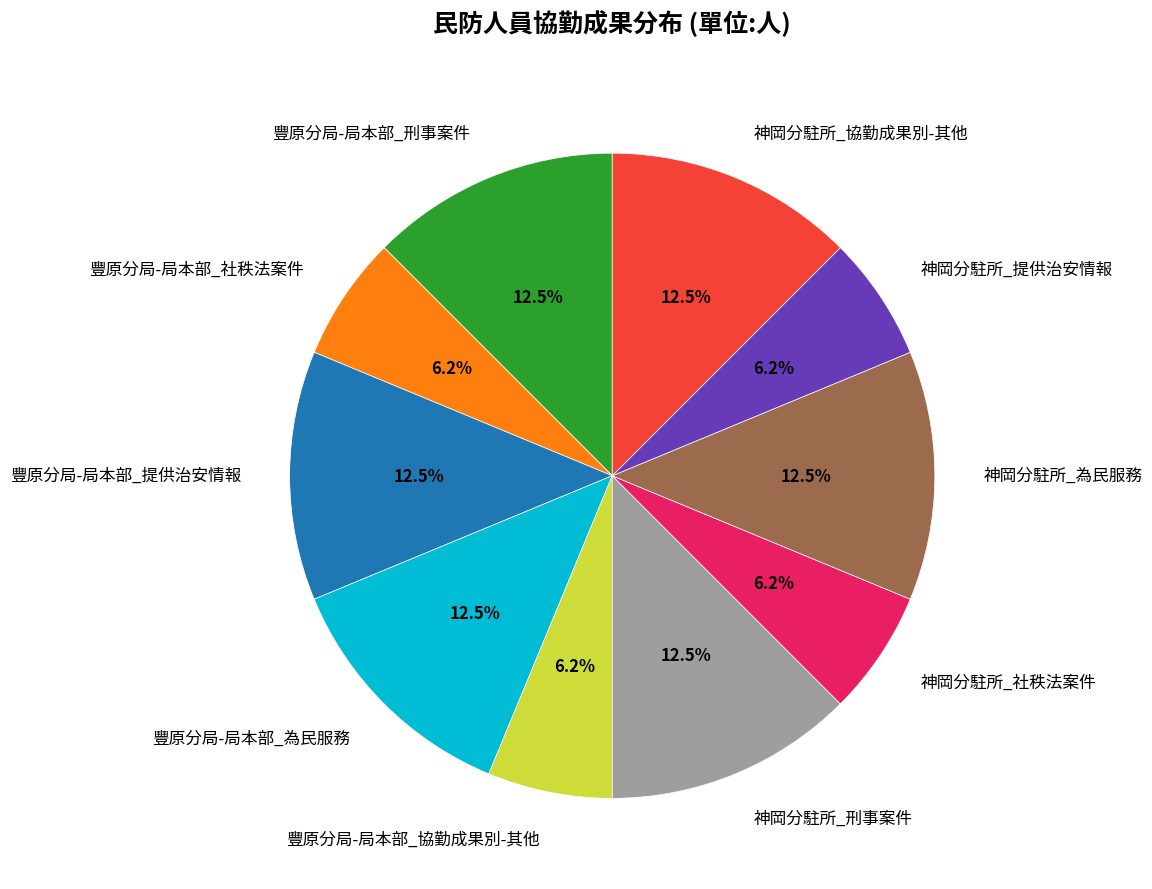

How many segments does this pie chart have?

10